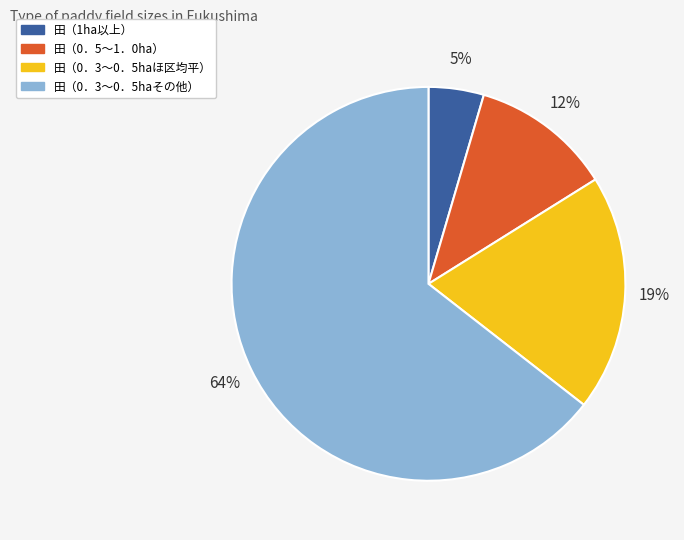

To the nearest percent, what portion does 田（0．3～0．5haほ区均平） represent?

19%